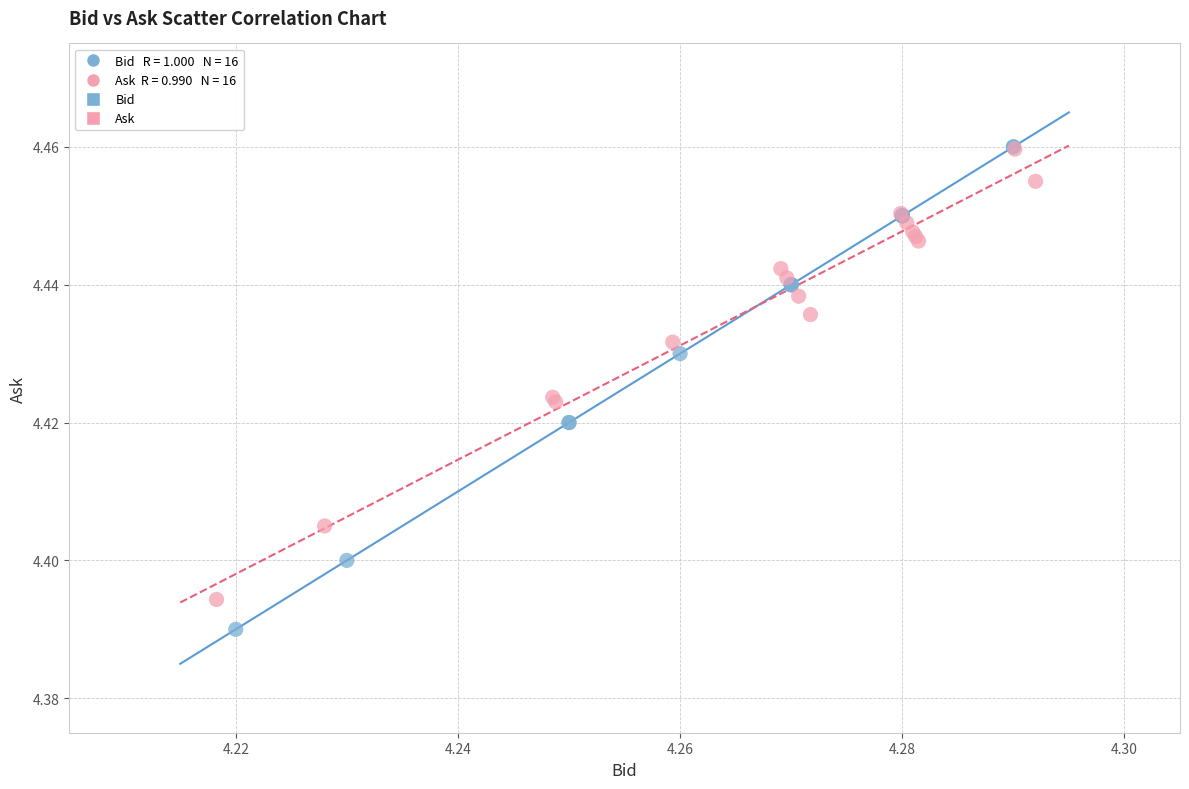

Which series reaches the minimum Y coordinate?

Bid